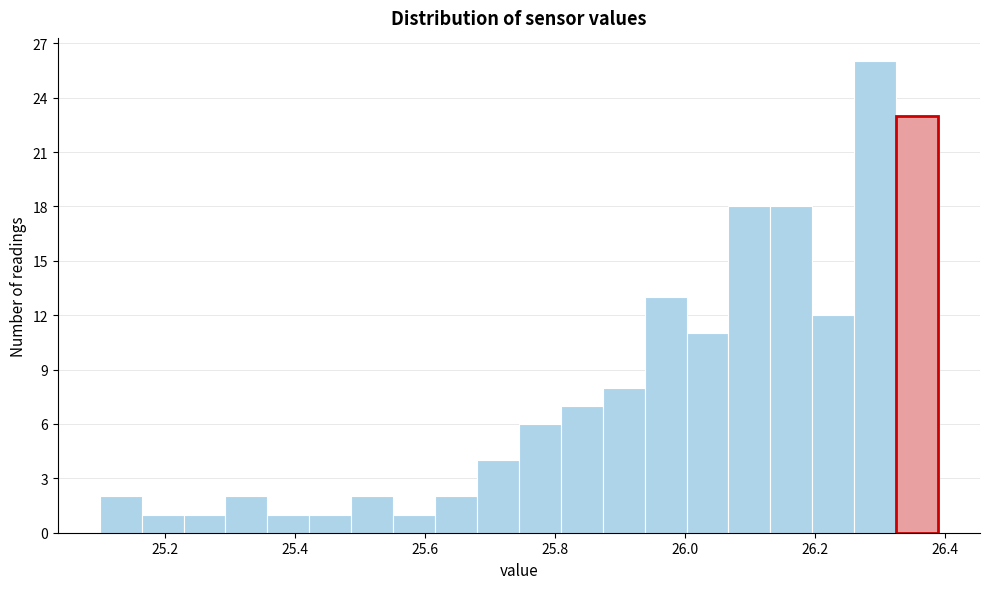

Around what value on the x-axis is the tallest bar? Give the approximate position of its centre, as read against the axis.

26.30